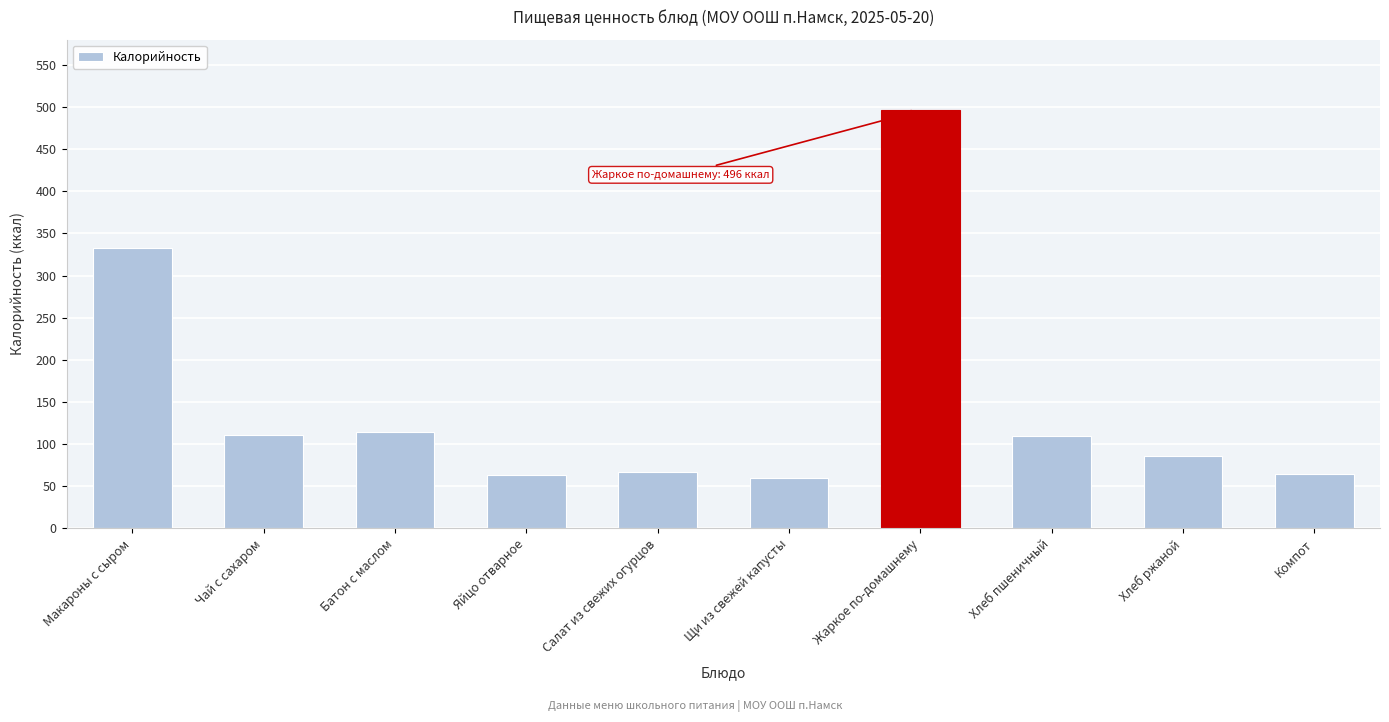

The chart shows a value of 854.2 at Жаркое по-домашнему. True or false?

False